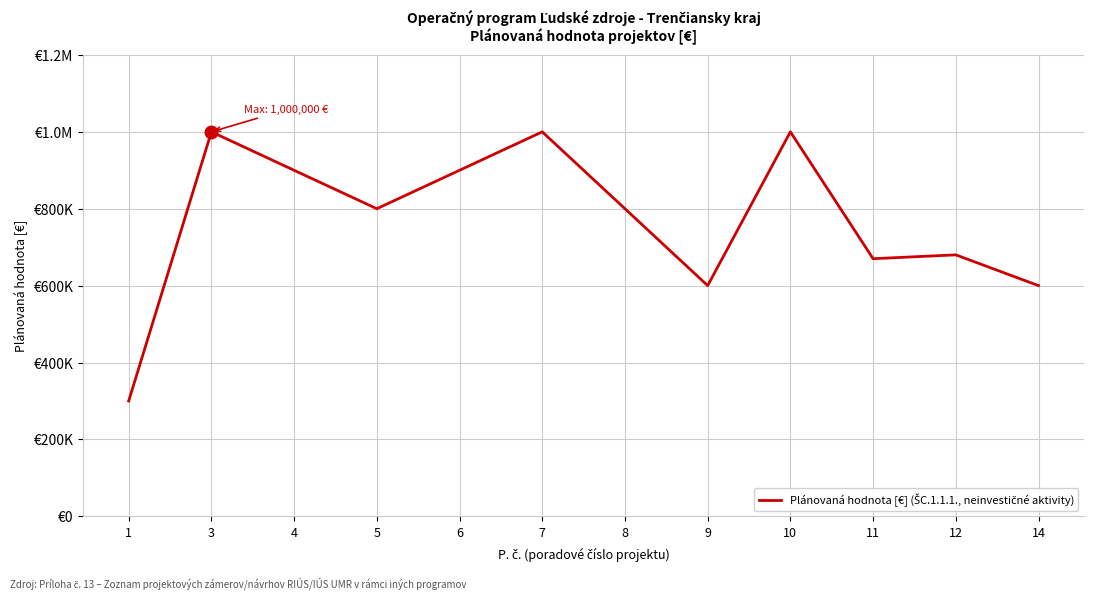

What is the change in value from 4 to 11?

-230000